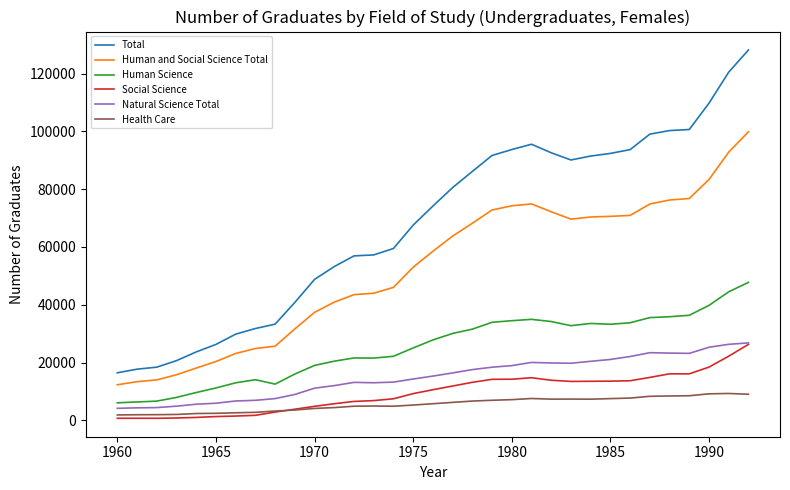

What is the maximum value for Natural Science Total?

26783